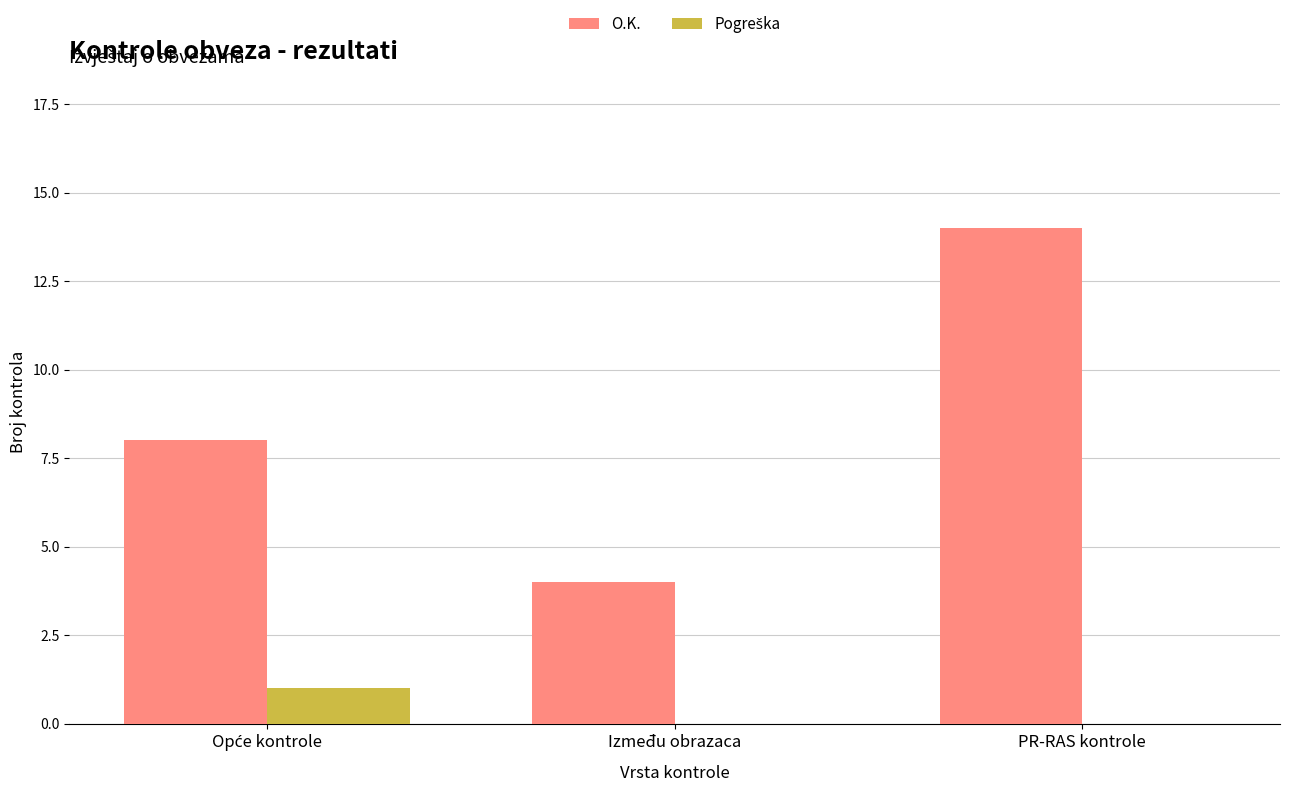

Are the bars horizontal?

No